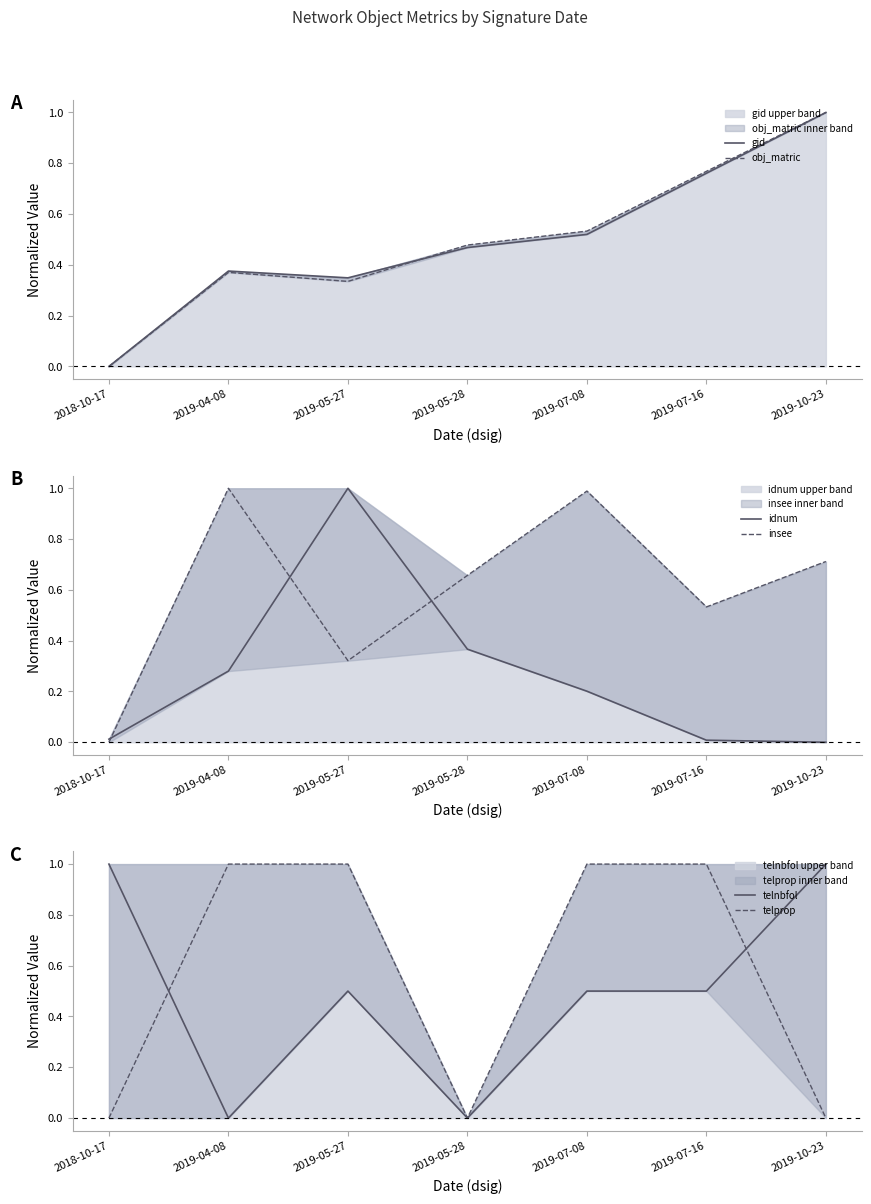

What is the difference between the obj_matric values at 2019-05-28 and 2019-05-27?

0.1